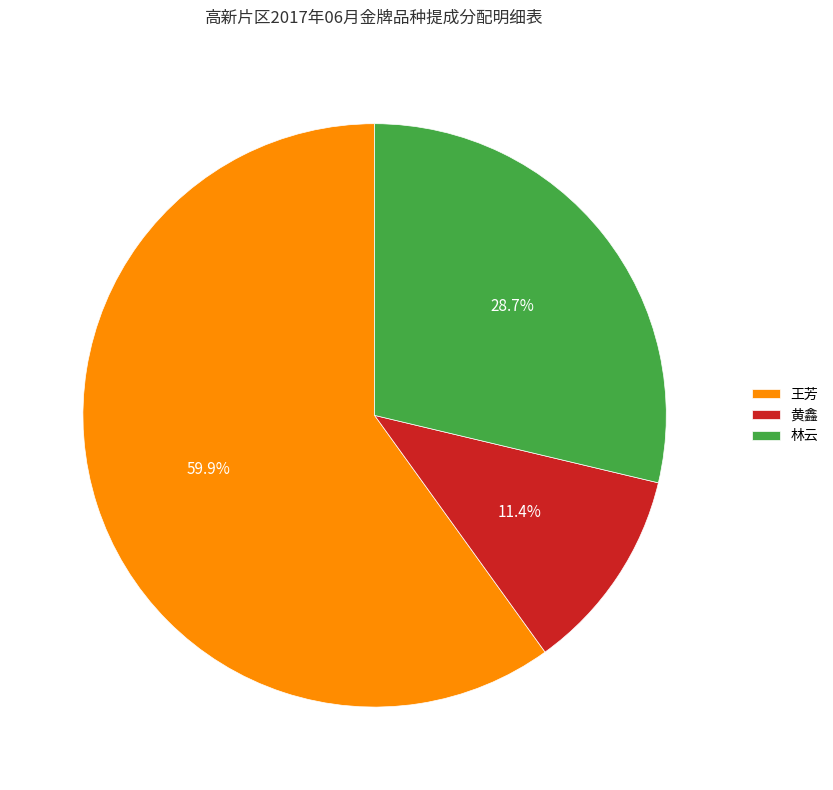

What is the smallest slice in the pie chart?

黄鑫